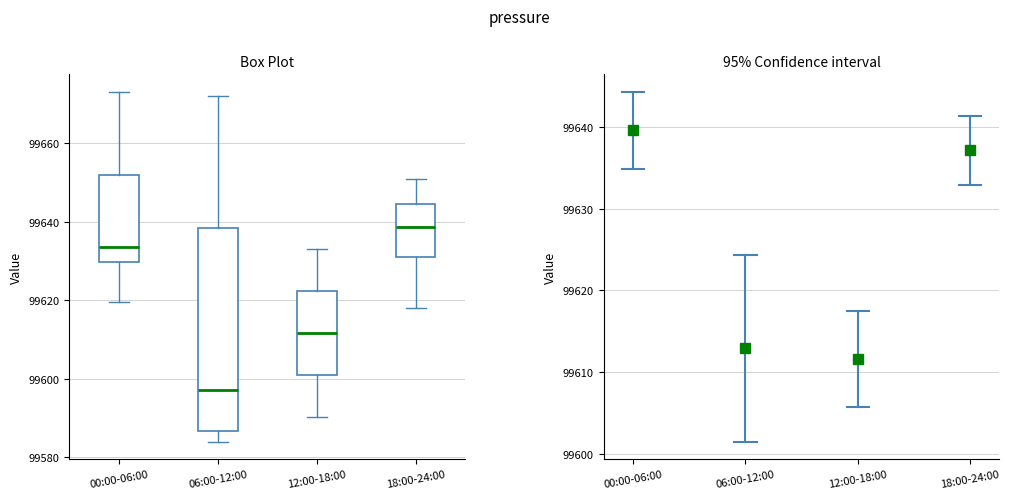

Where does the median line of the box for 18:00-24:00 sit on the y-axis? The values are not printed on the chart, so give them approximately, as read against the axis.

99638